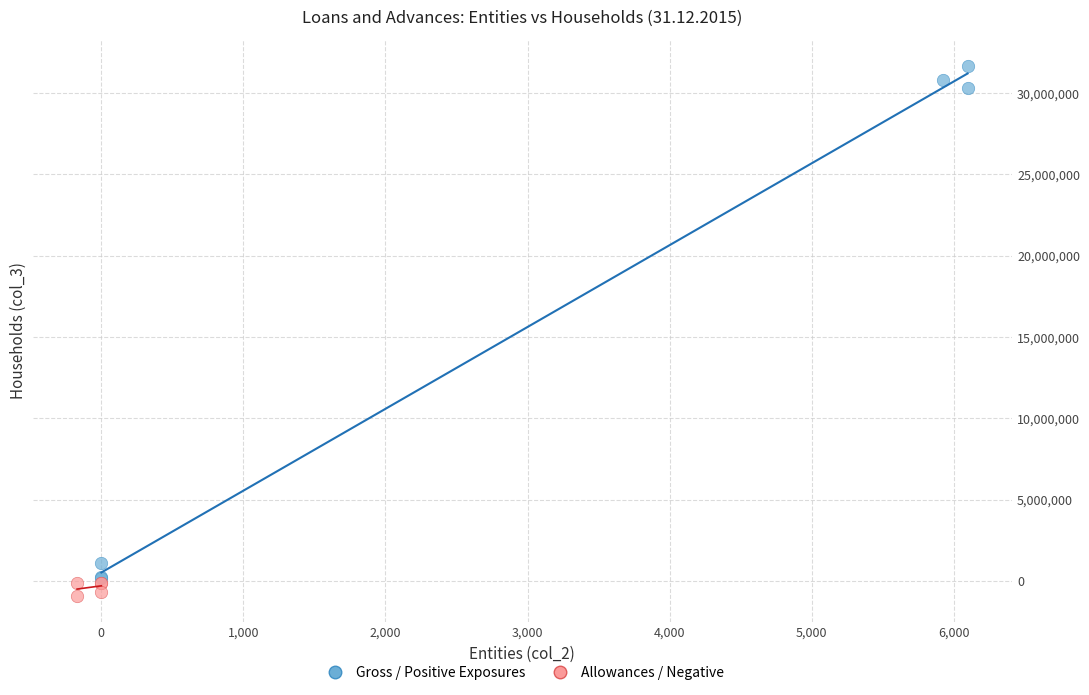

Which series contains the highest Y value?

Gross / Positive Exposures